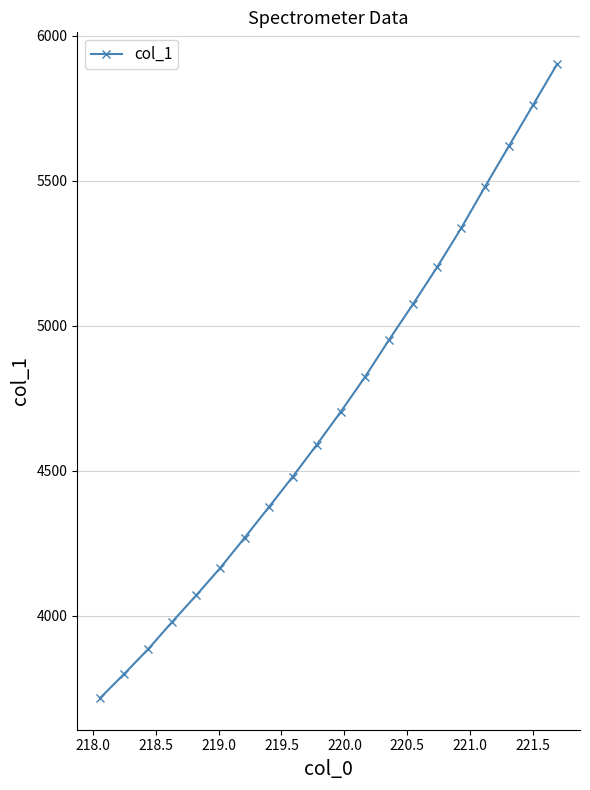

What is the value of the 13th point from the left?

4950.9